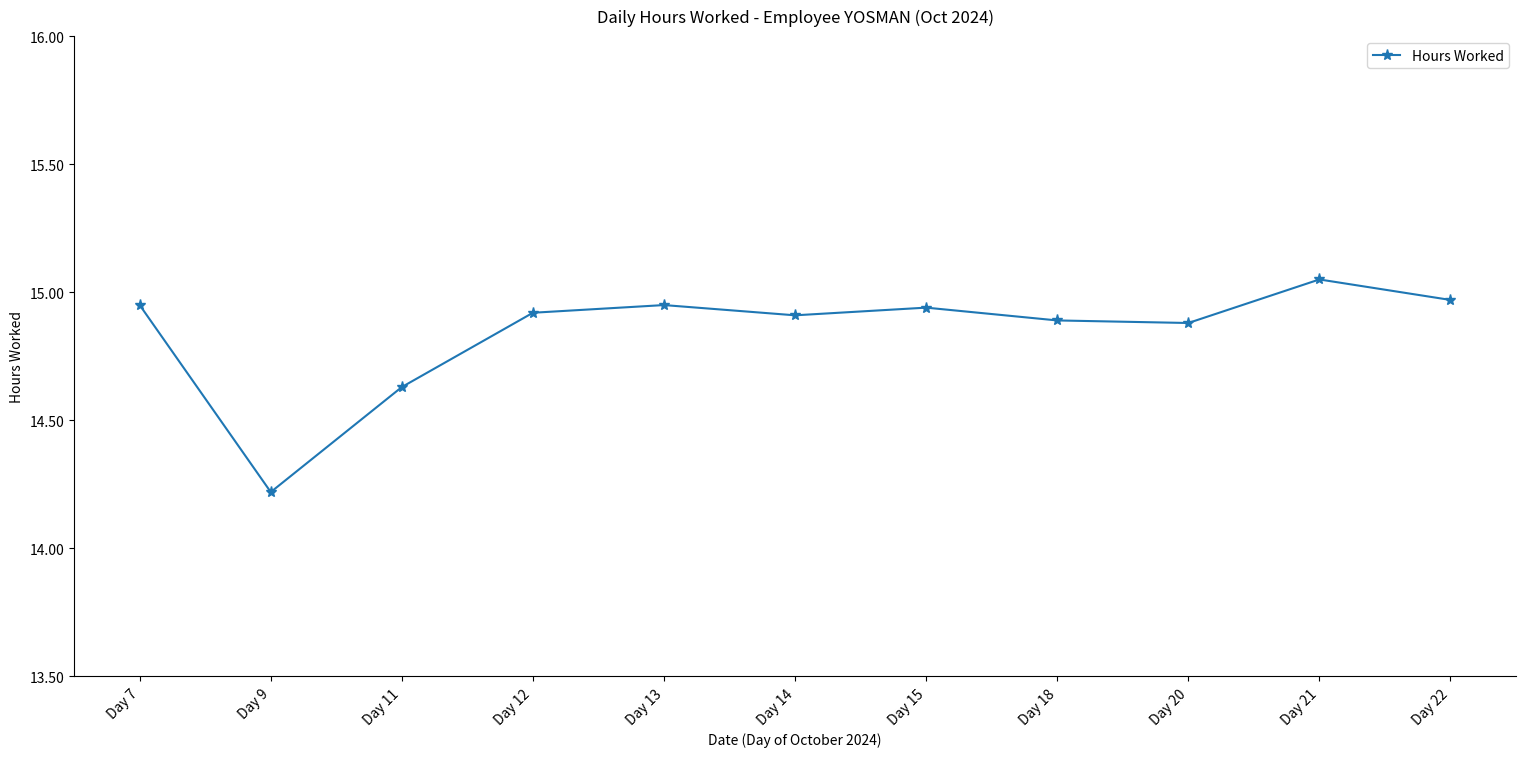

What is the difference between the values at Day 9 and Day 14?

0.7